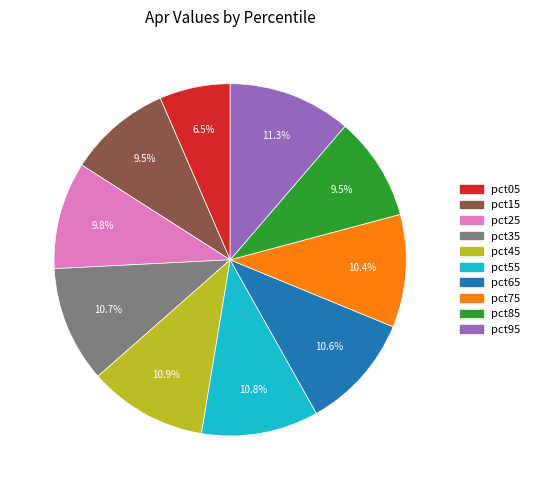

To the nearest percent, what is the average slice percentage?

10%